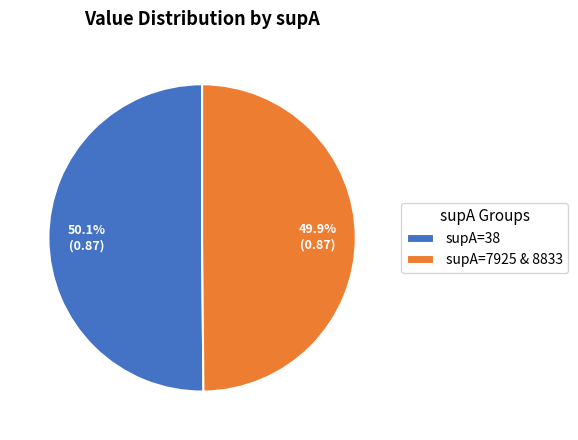

Approximately how many times larger is the value at supA=38 compared to supA=7925 & 8833?

1.0